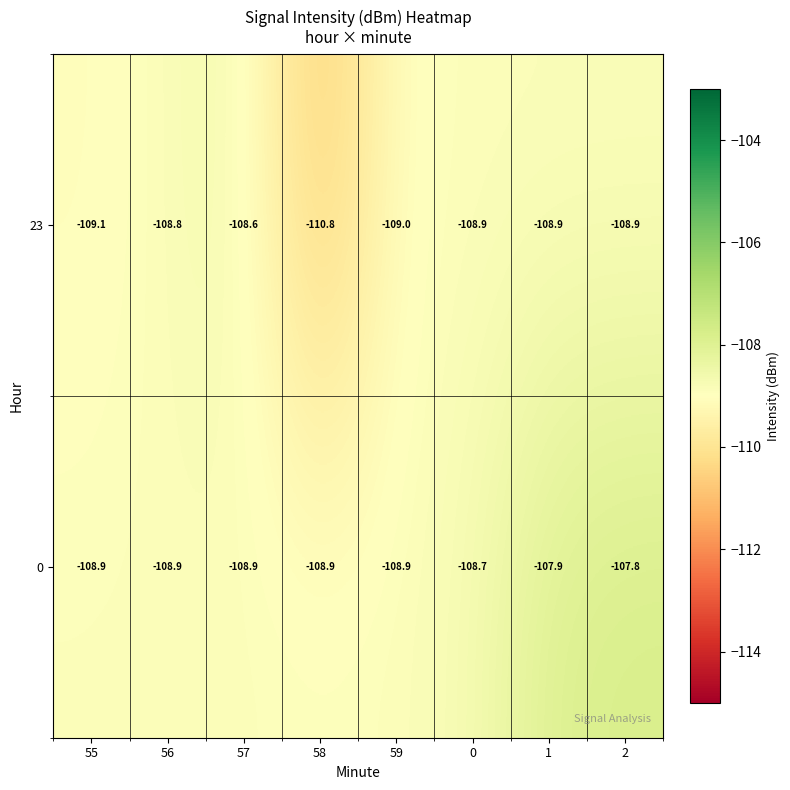

What is the total value across all series at 55?

-218.0